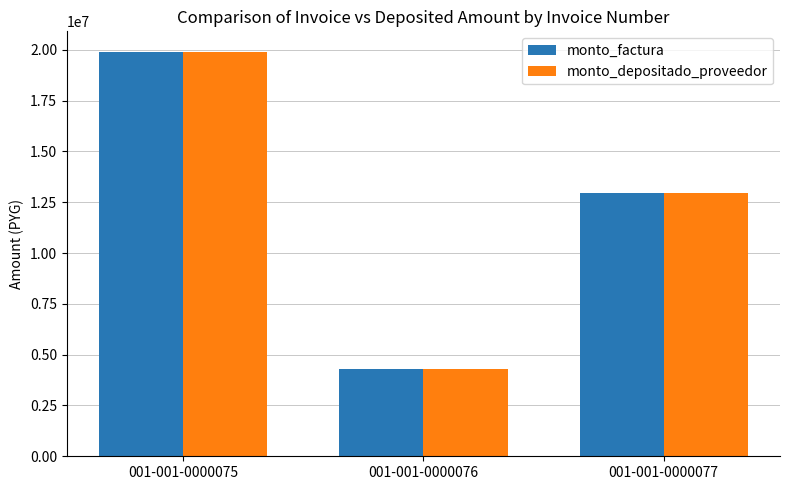

At which category is the sum across all series the highest?

001-001-0000075